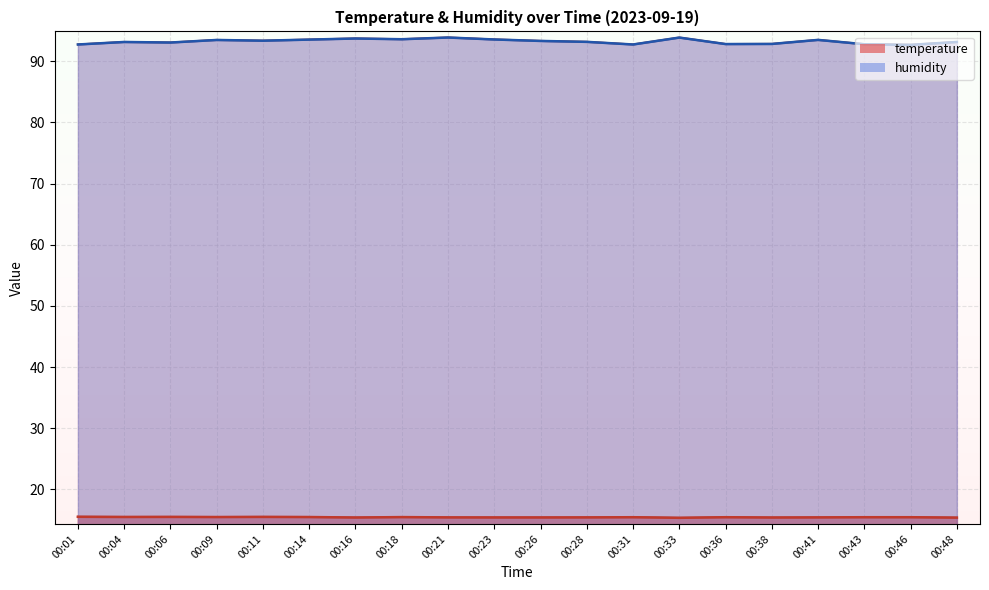

List the labels in order of temperature value, largest first.

00:01, 00:06, 00:11, 00:04, 00:09, 00:14, 00:18, 00:31, 00:36, 00:43, 00:46, 00:21, 00:28, 00:41, 00:23, 00:26, 00:16, 00:38, 00:48, 00:33